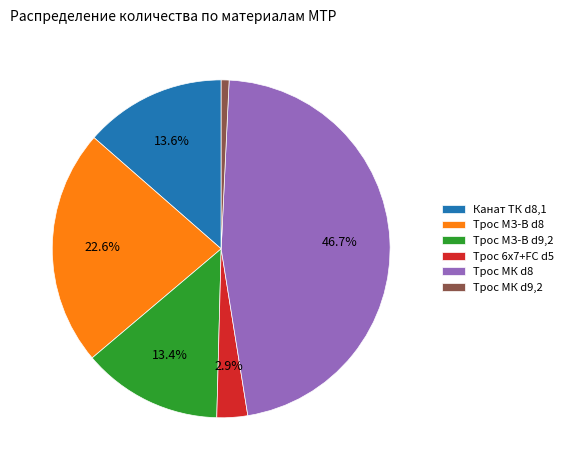

Between Трос МЗ-В d8 and Трос МЗ-В d9,2, which is larger?

Трос МЗ-В d8